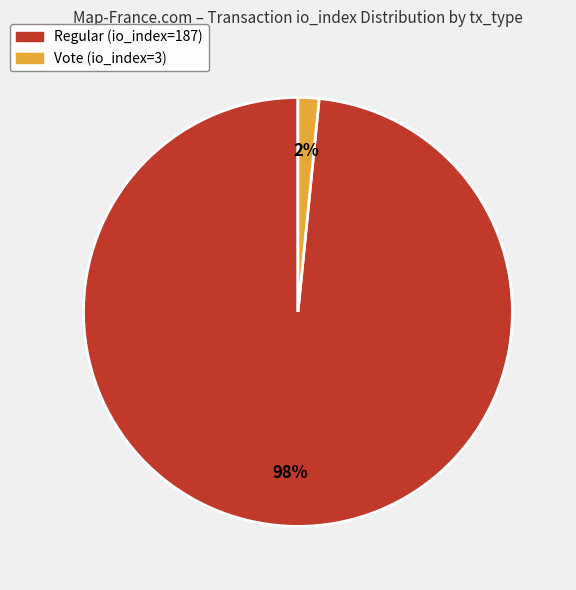

Is it true that Regular (io_index=187) is 98% of the pie?

True